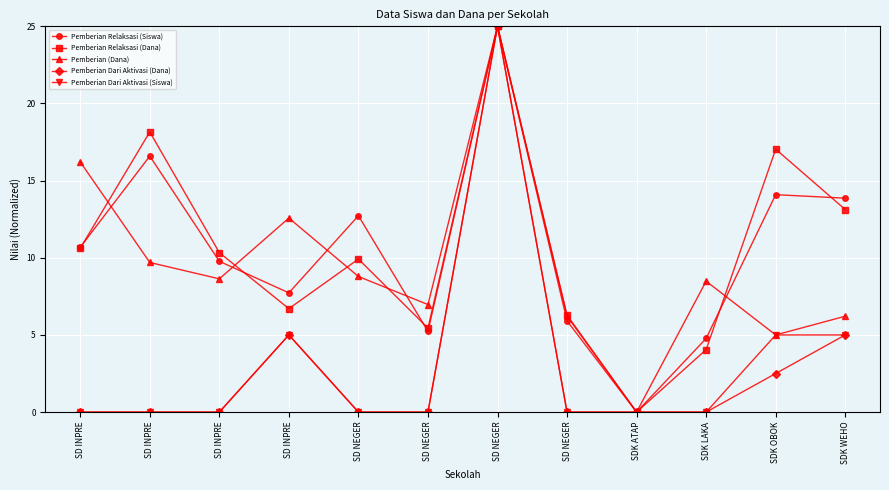

What are all the series names shown in the legend?

Pemberian Relaksasi (Siswa), Pemberian Relaksasi (Dana), Pemberian (Dana), Pemberian Dari Aktivasi (Dana), Pemberian Dari Aktivasi (Siswa)